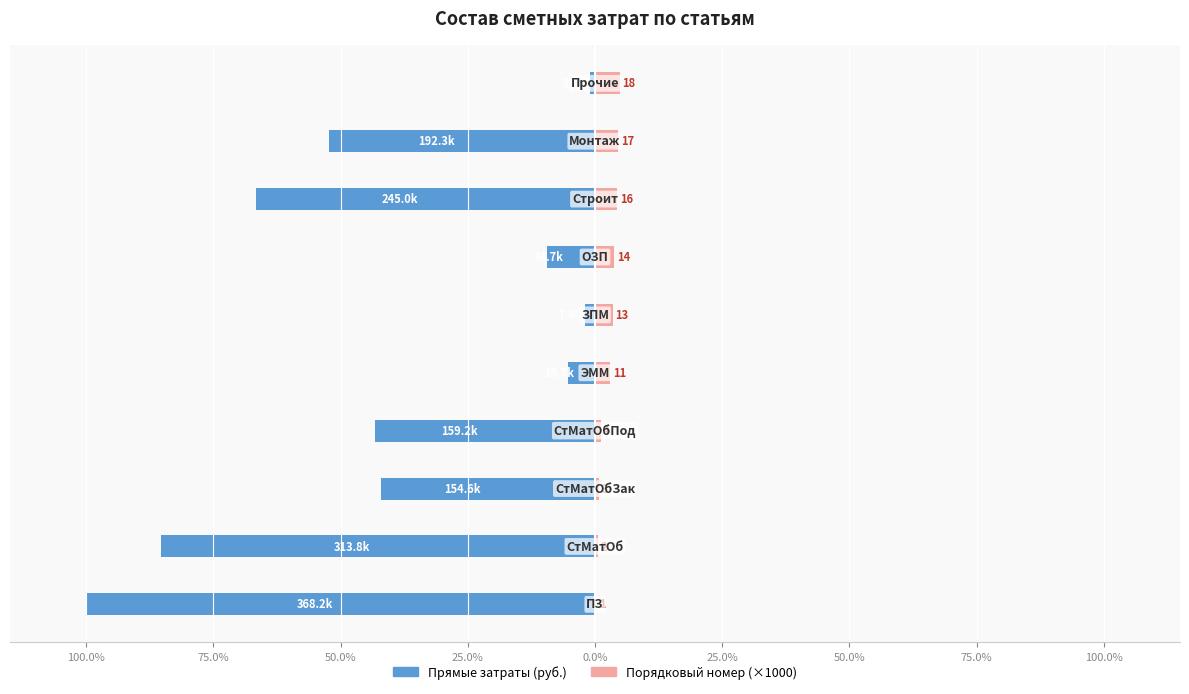

What is the average value of the Прямые затраты (руб.) series?

-40.7